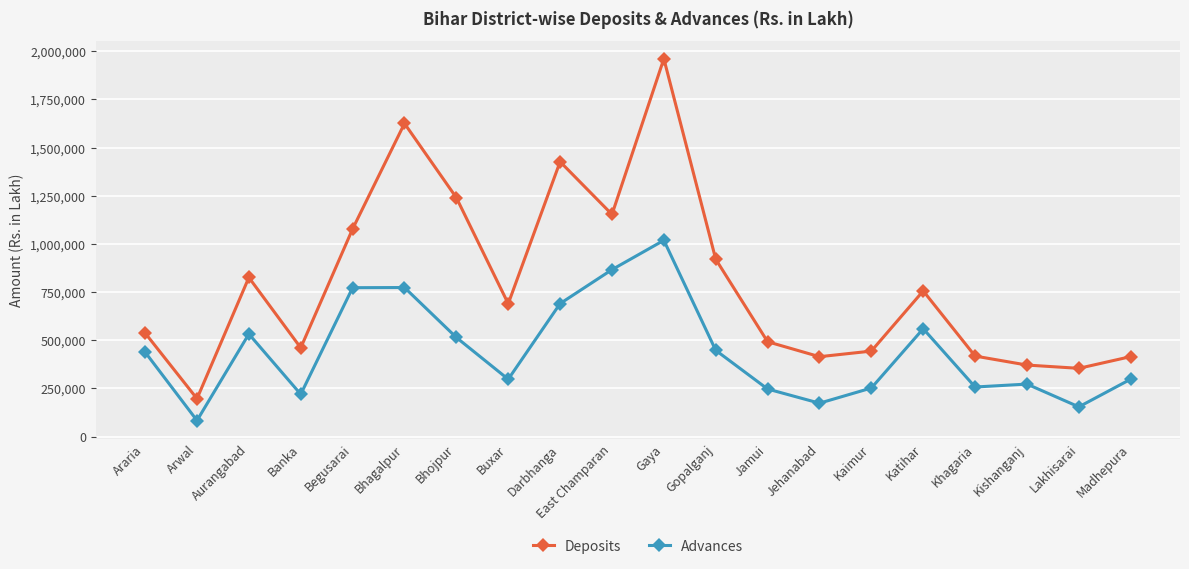

At Gaya, list the series in order from largest to smallest.

Deposits, Advances